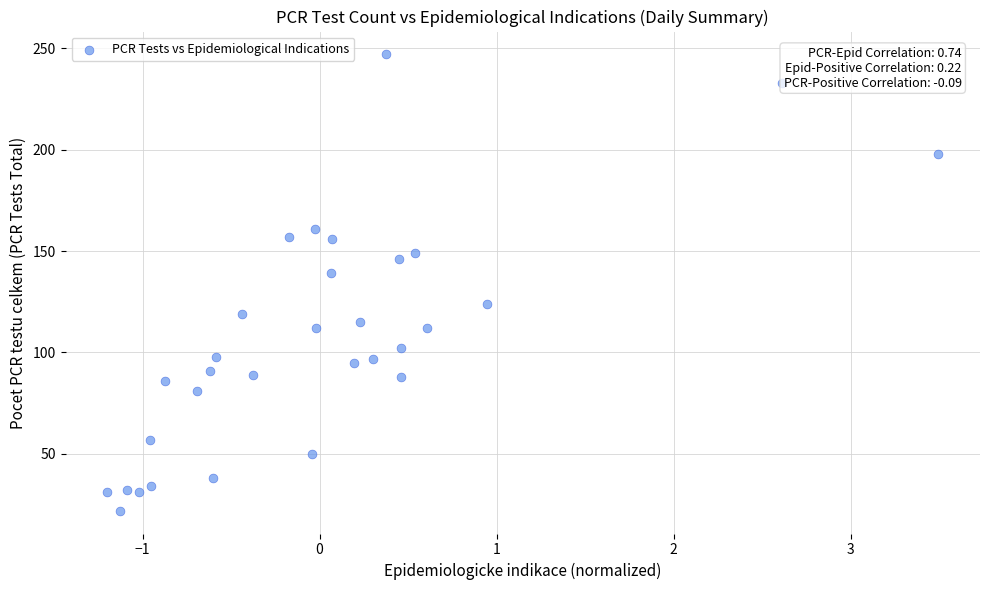

What is the range of Y values (max minus min)?

225